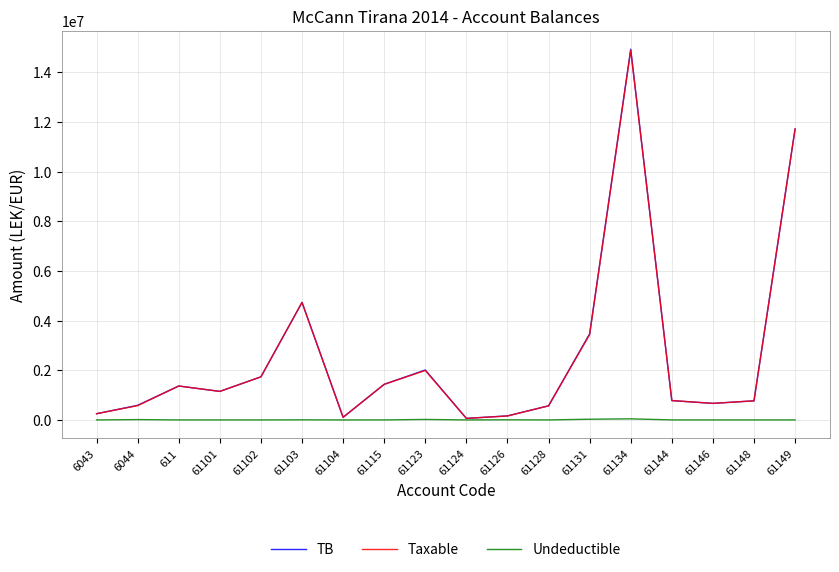

At which category is the sum across all series the highest?

61134